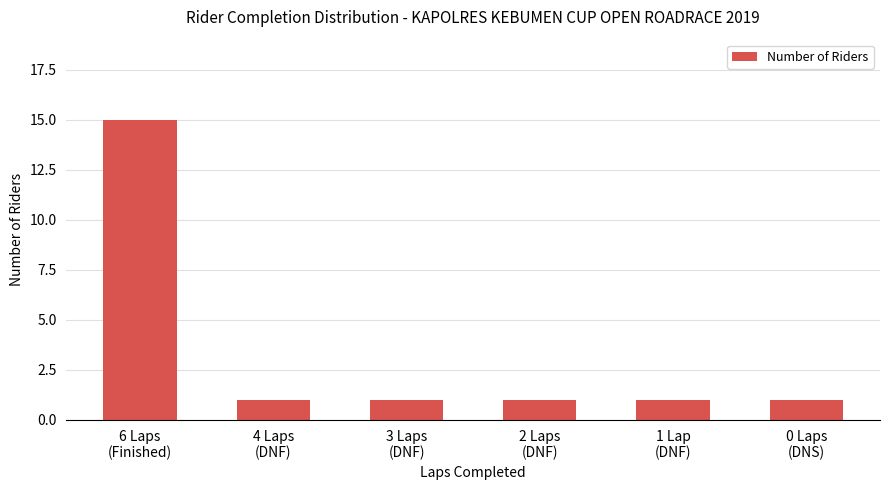

What is the value of the 2nd bar from the left?

1